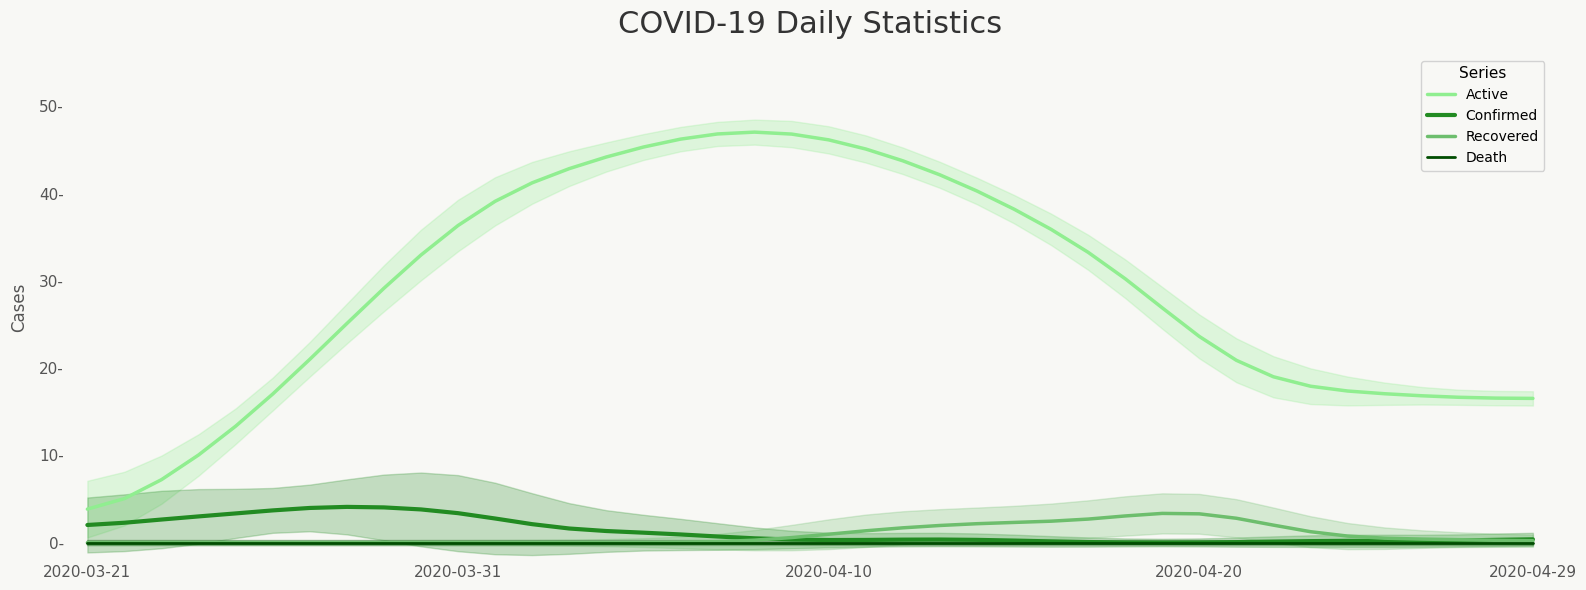

At 25, list the series in order from smallest to largest.

Death, Confirmed, Recovered, Active